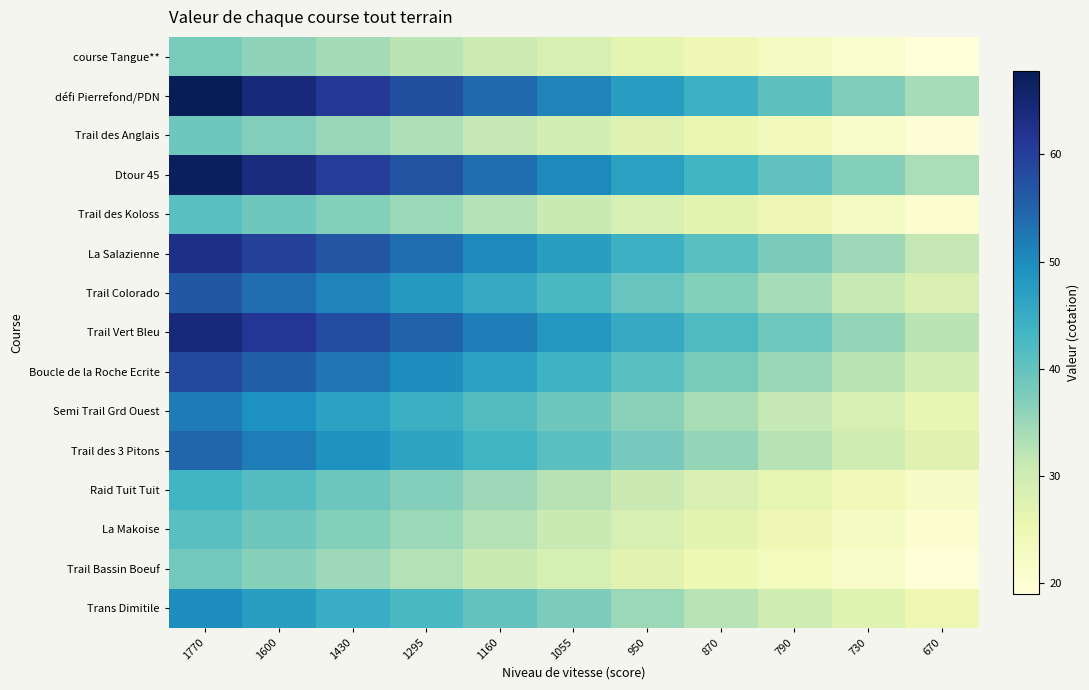

Which series has the largest total across all categories?

défi Pierrefond/PDN